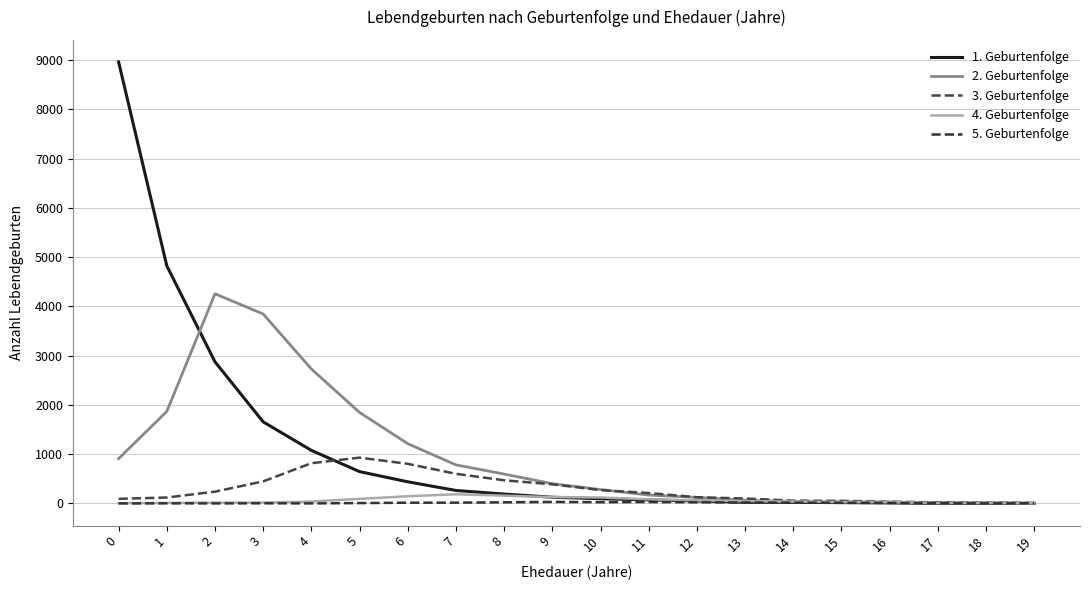

True or false: 3. Geburtenfolge has a value of 126 at 12.

True